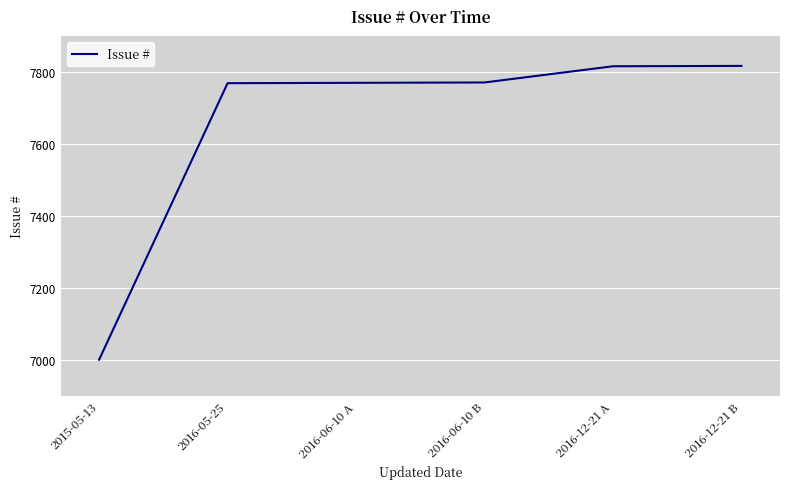

What is the sum of all values?

45944